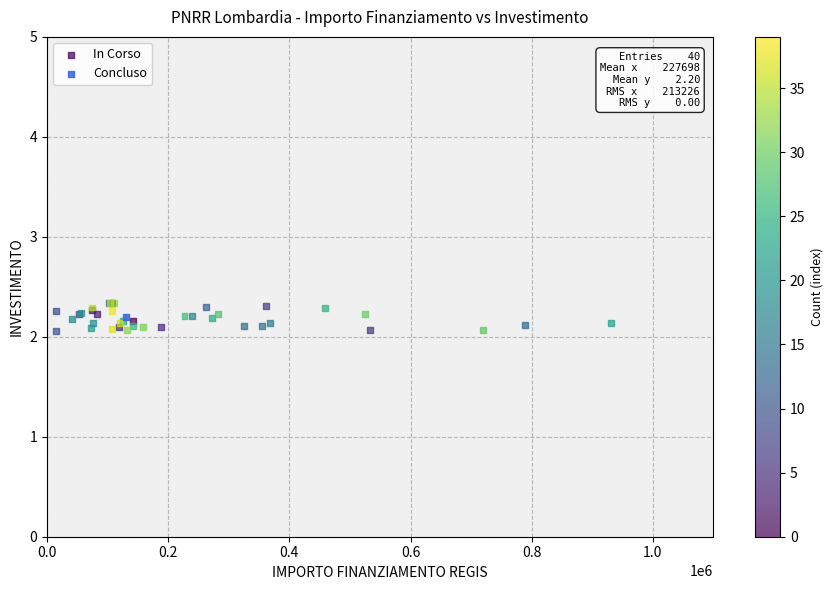

What are all the series names shown in the legend?

In Corso, Concluso